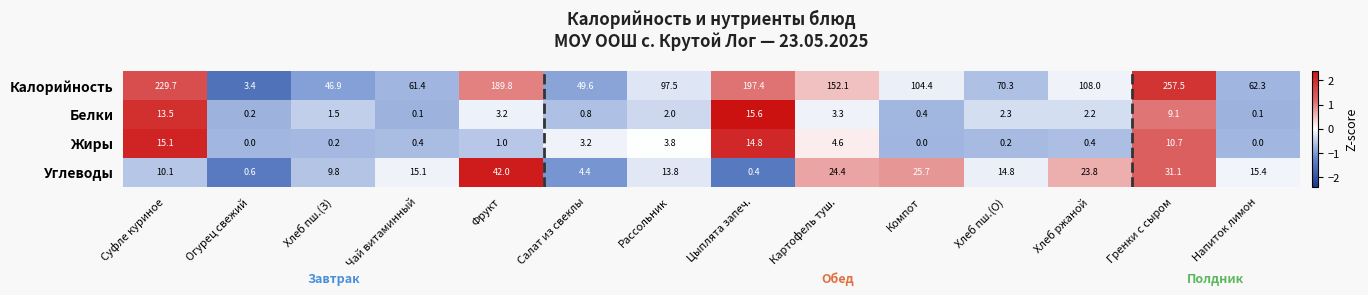

What is the total value across all series at Цыплята запеч.?

228.2